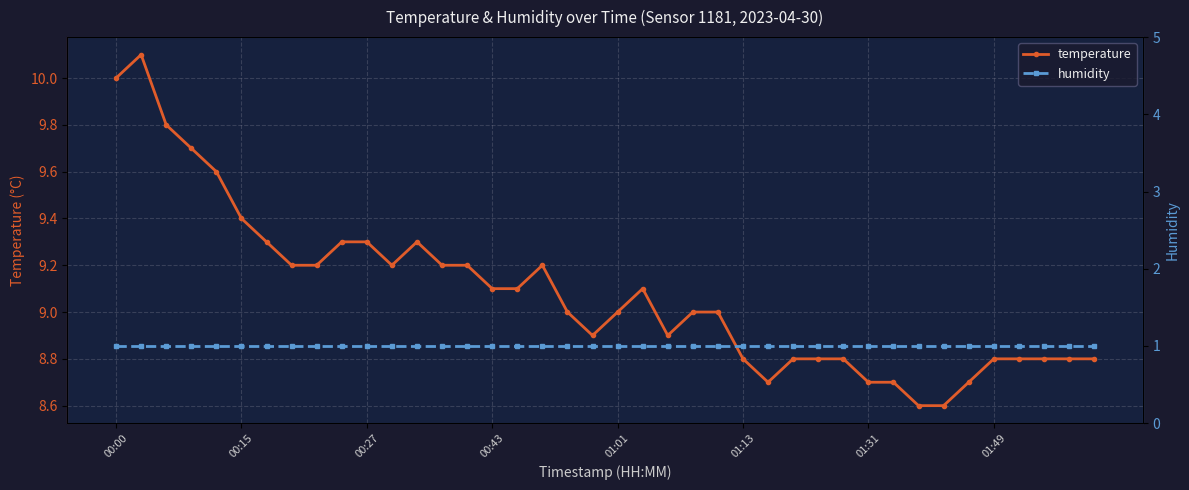

Which series has the widest spread of values?

temperature